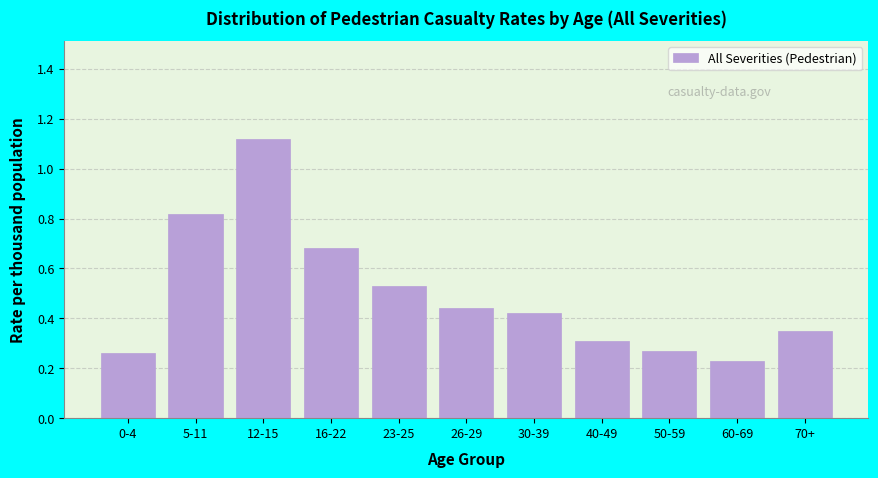

What is the label of the 9th bar from the right?

12-15